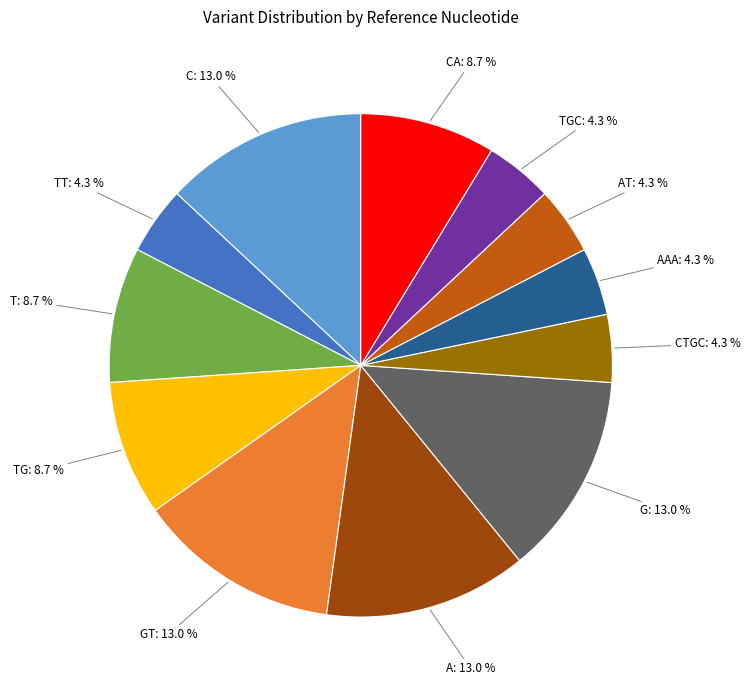

Combined, what portion of the pie is AT: 4.3 % and A: 13.0 %?

17.4%